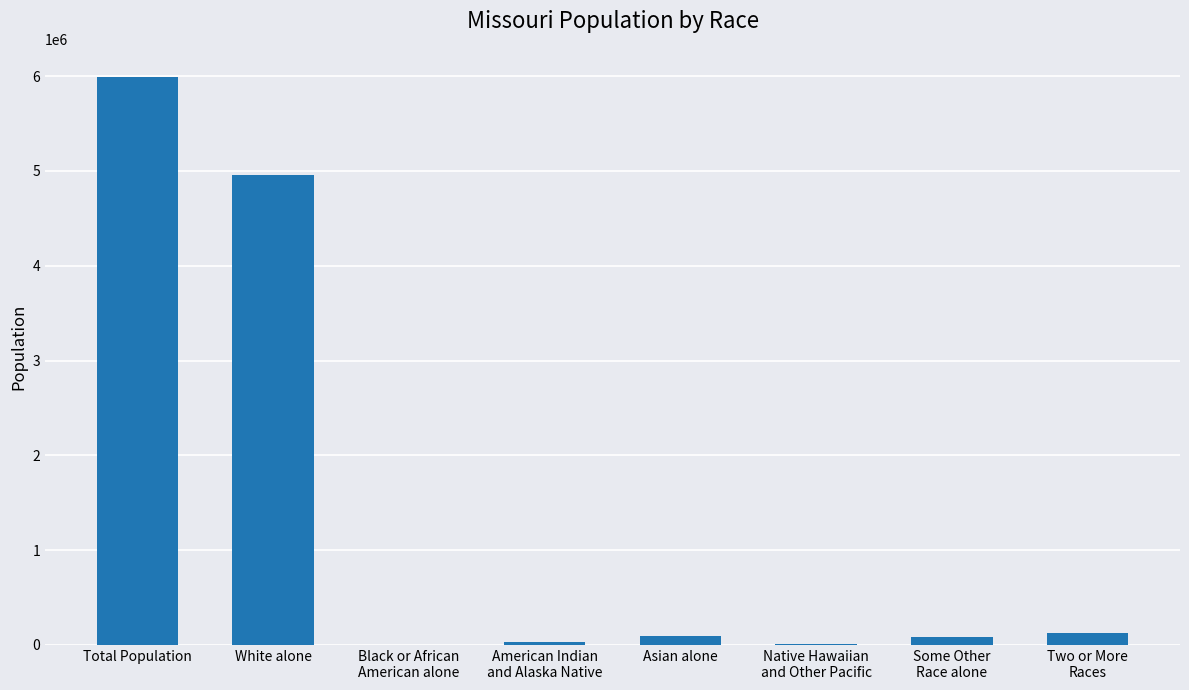

What is the change in value from Black or African
American alone to Native Hawaiian
and Other Pacific?

+5870